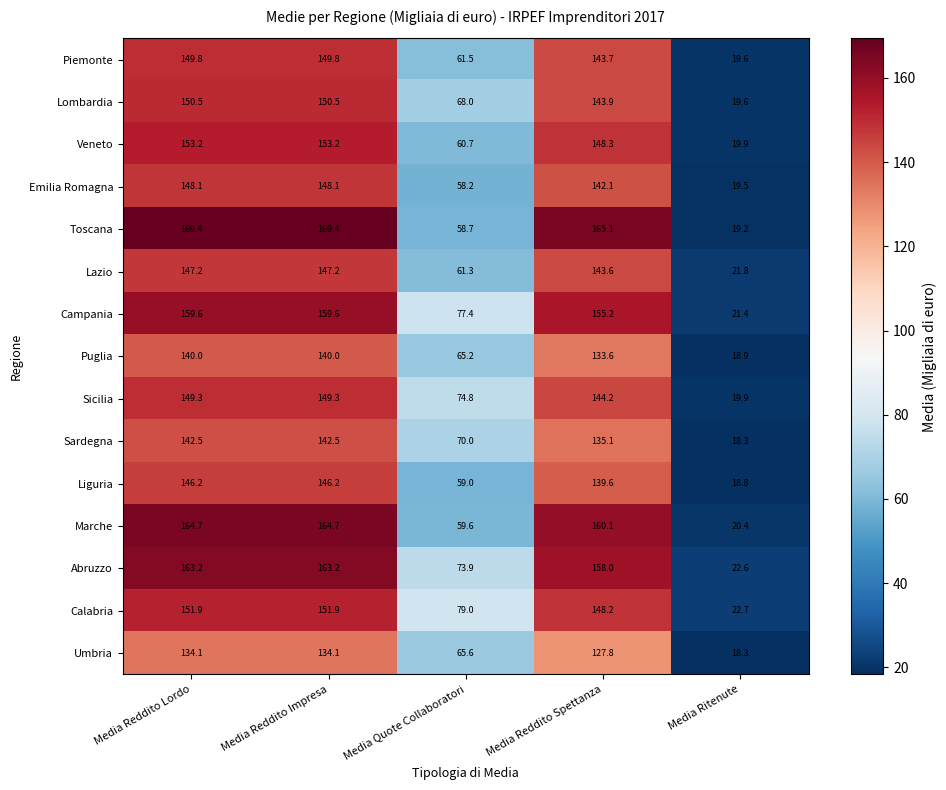

Rank the series at Media Quote Collaboratori from highest to lowest value.

Calabria, Campania, Sicilia, Abruzzo, Sardegna, Lombardia, Umbria, Puglia, Piemonte, Lazio, Veneto, Marche, Liguria, Toscana, Emilia Romagna